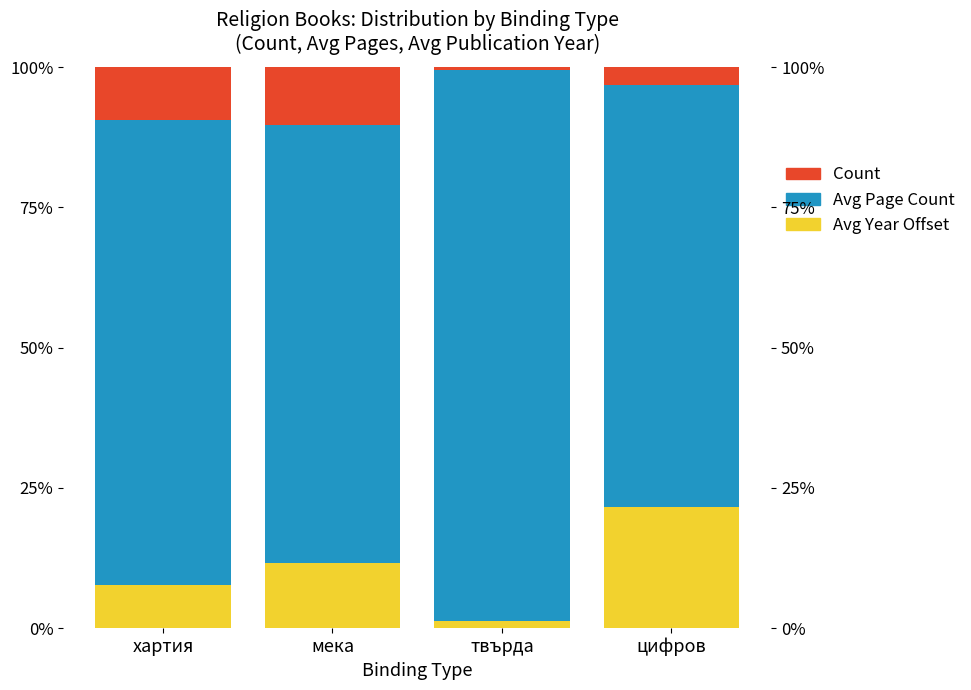

What is the difference between the maximum and minimum values in the Avg Page Count series?

0.2